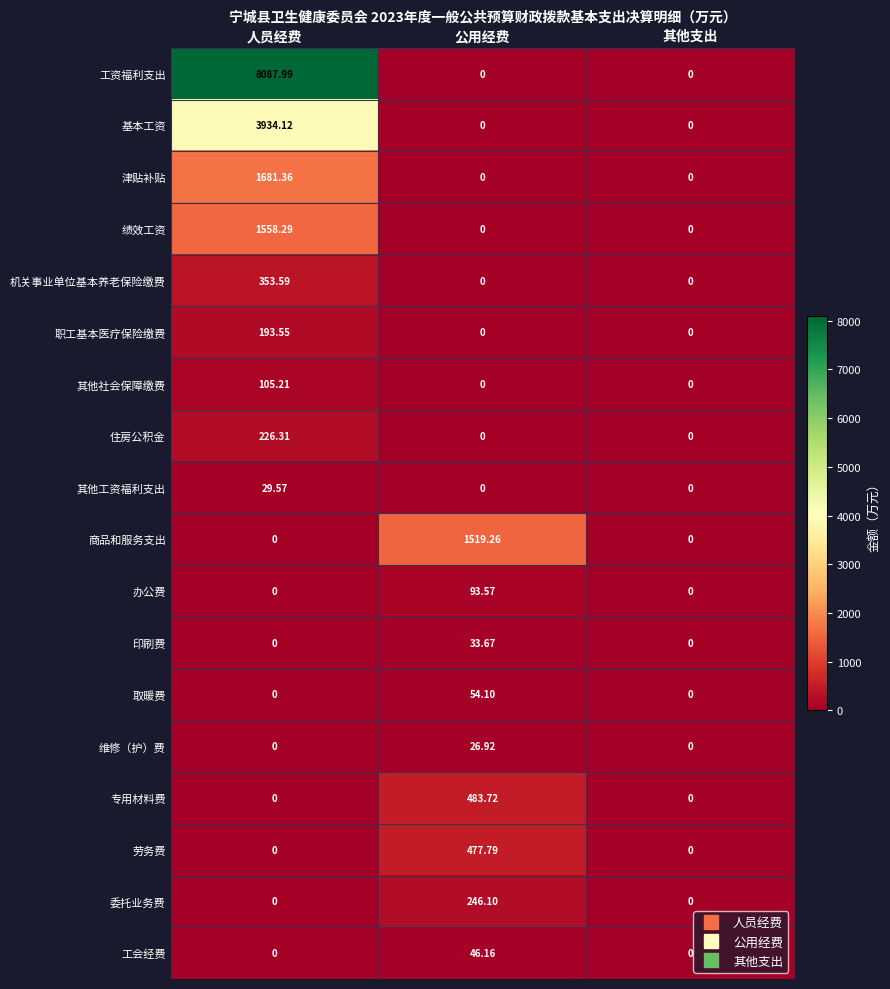

Which series has the largest range (max minus min)?

工资福利支出